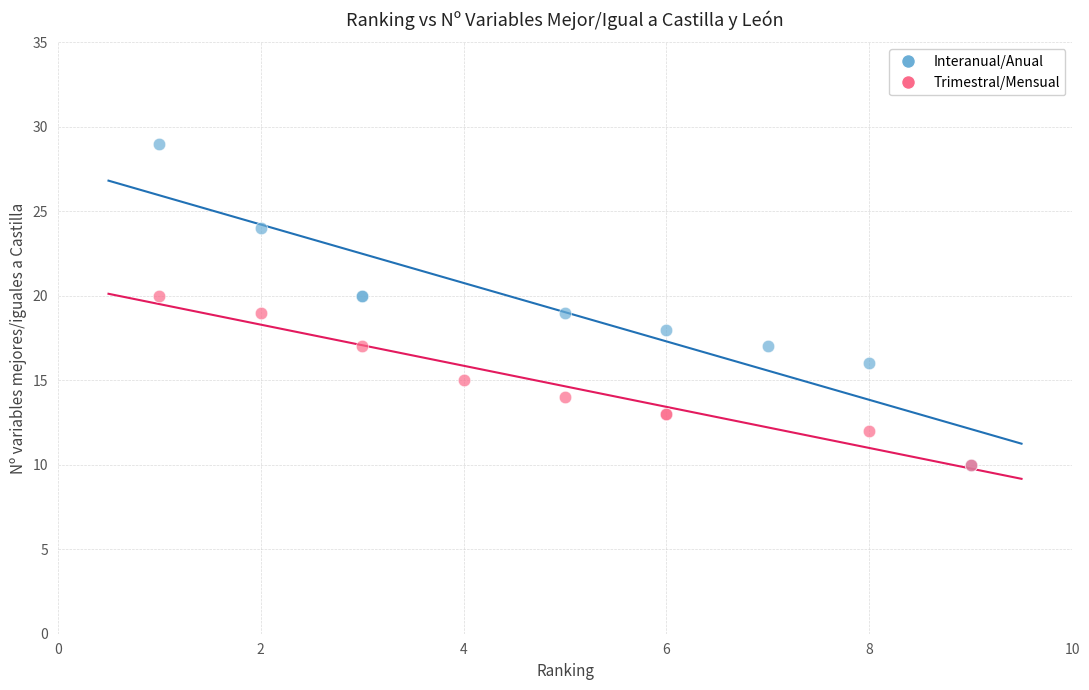

Which series has the widest spread of Y values?

Interanual/Anual